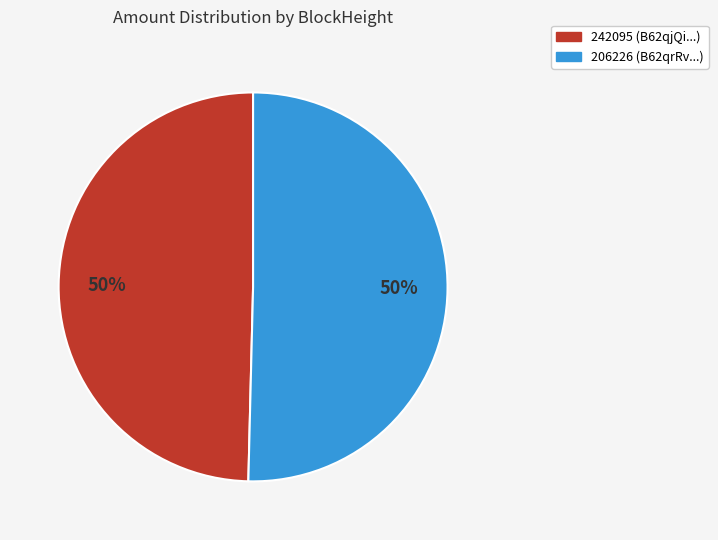

Approximately how many times larger is the value at 206226 compared to 242095?

1.0